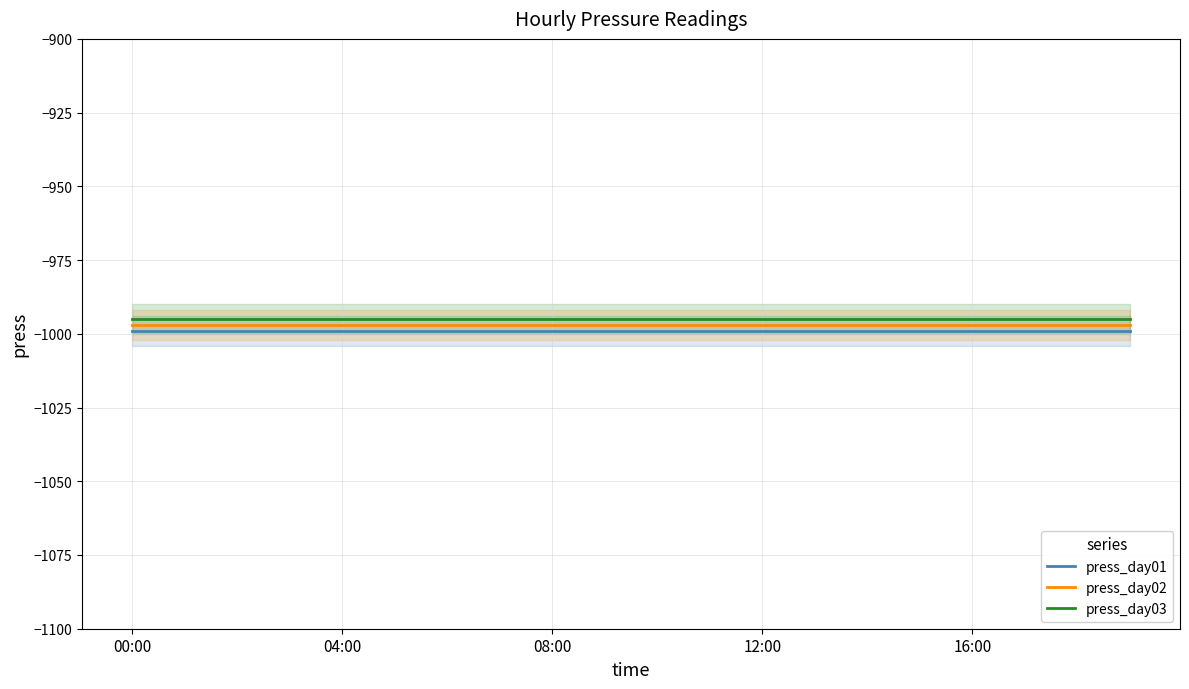

What are all the series names shown in the legend?

press_day01, press_day02, press_day03